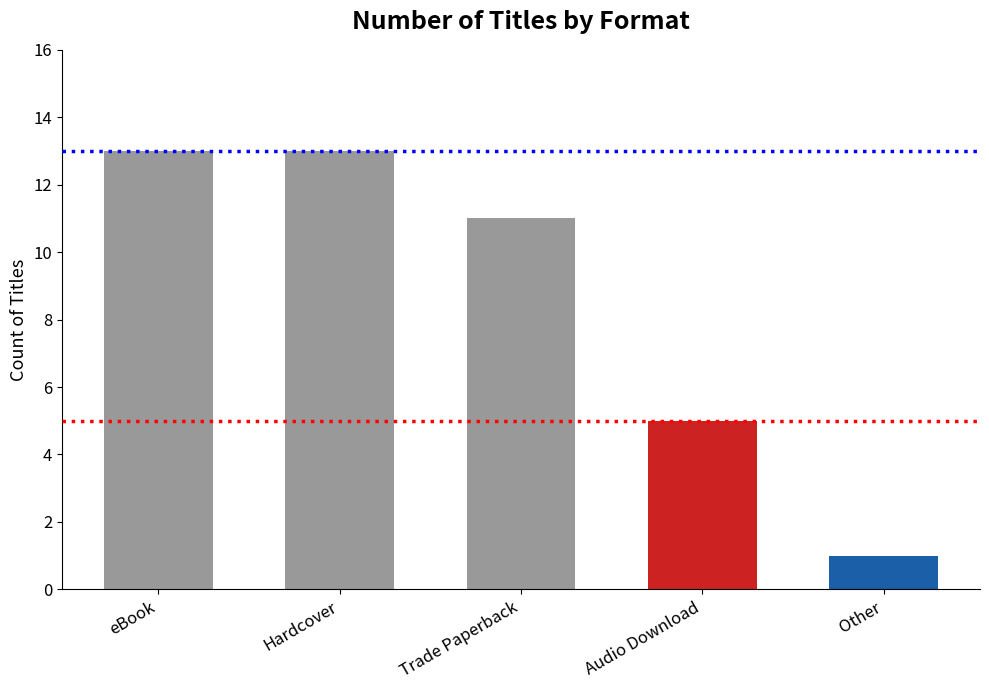

Reading right to left, extract all data points from this chart.

1	5	11	13	13